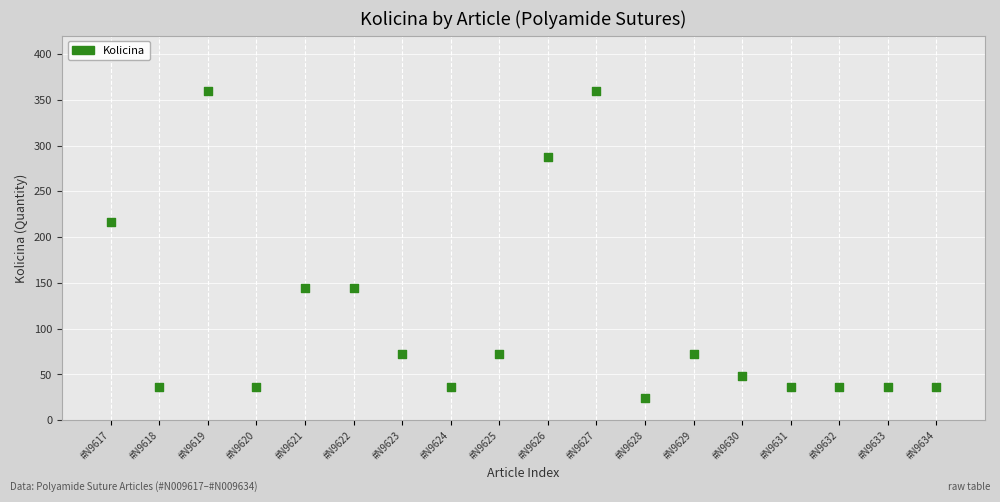

What is the range of Y values (max minus min)?

336